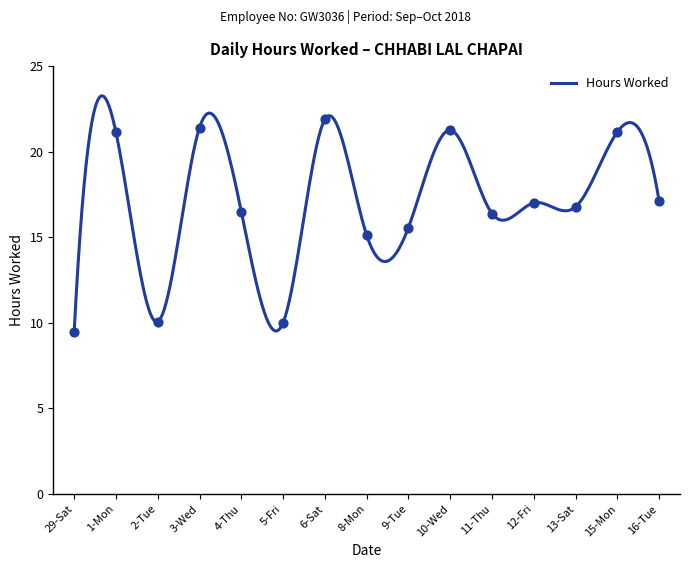

What is the change in value from 3-Wed to 4-Thu?

-4.9